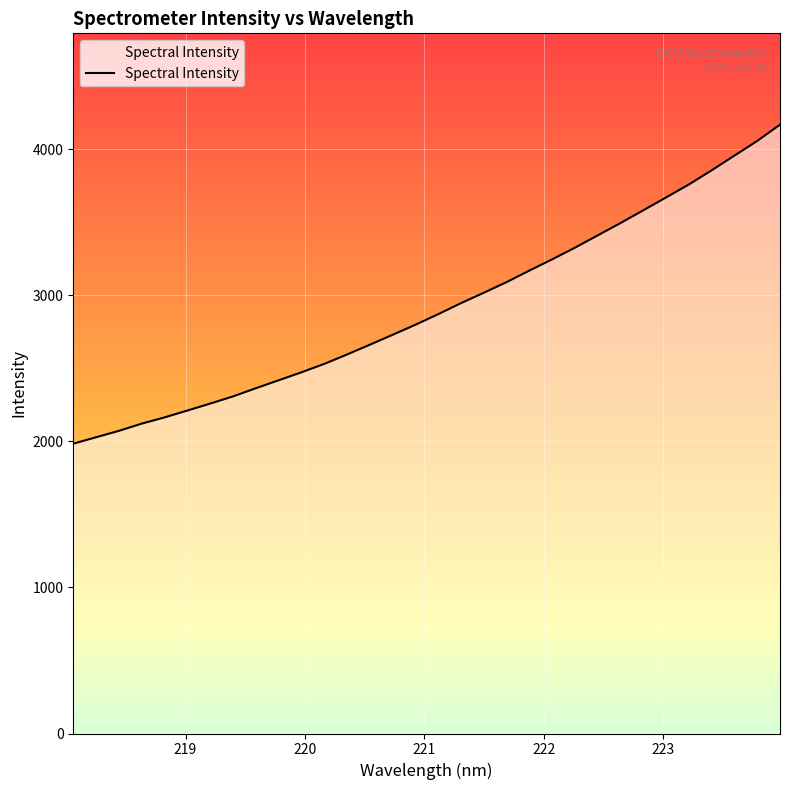

What is the difference between the maximum and minimum values?

2183.9